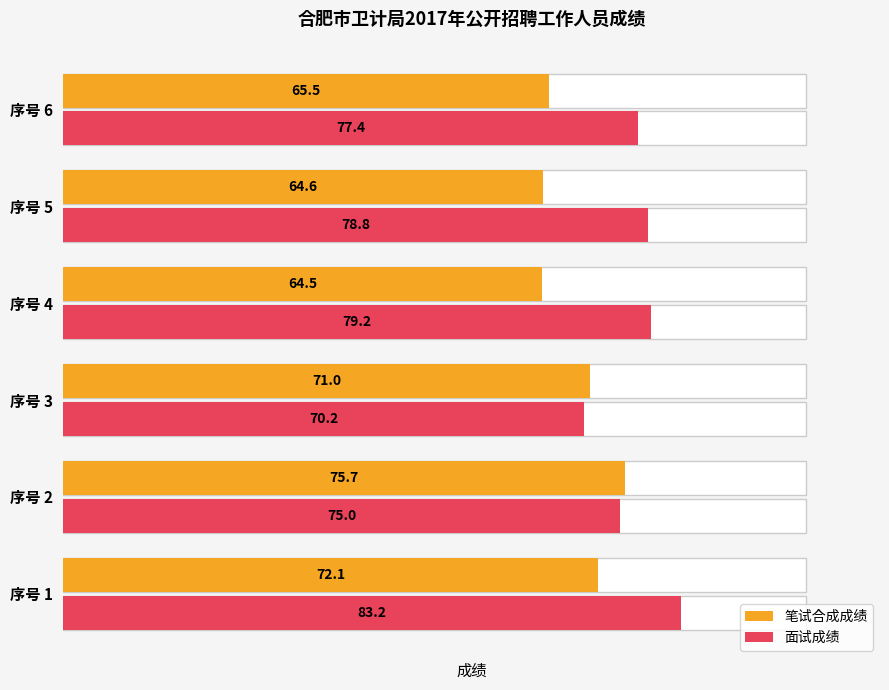

What are all the series names shown in the legend?

笔试合成成绩, 面试成绩